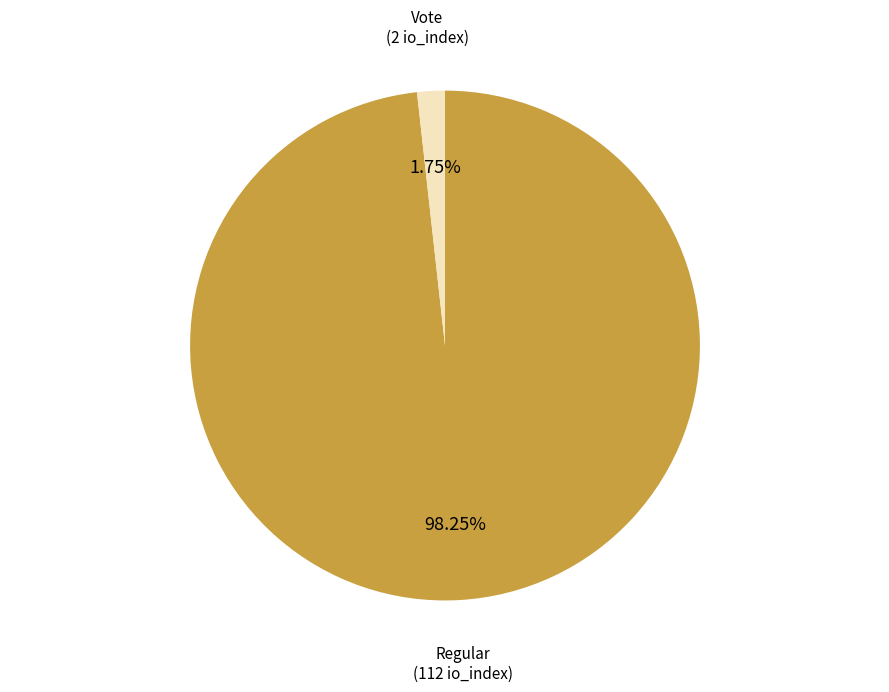

Is there a majority slice in this chart?

Yes